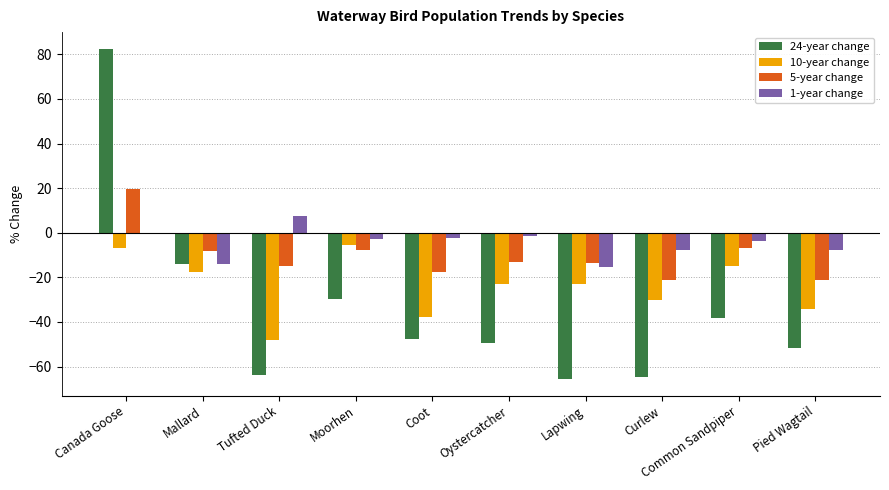

Where does the 24-year change series first go above -47?

Canada Goose